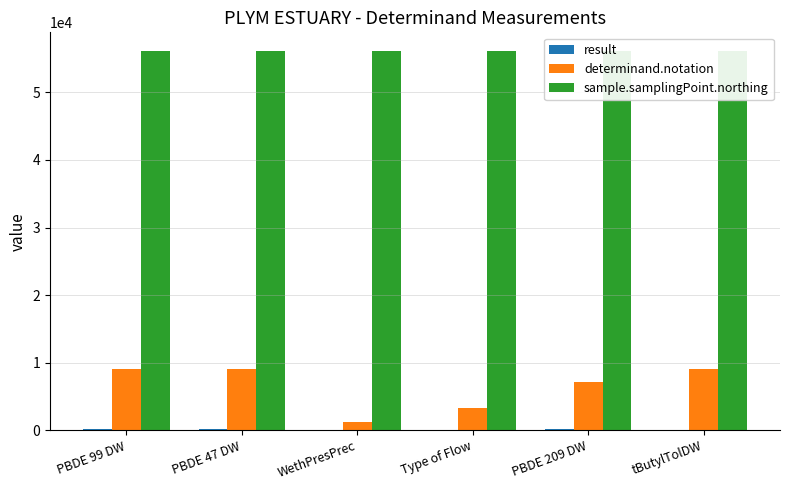

What is the difference between the highest and lowest values at WethPresPrec?

56091